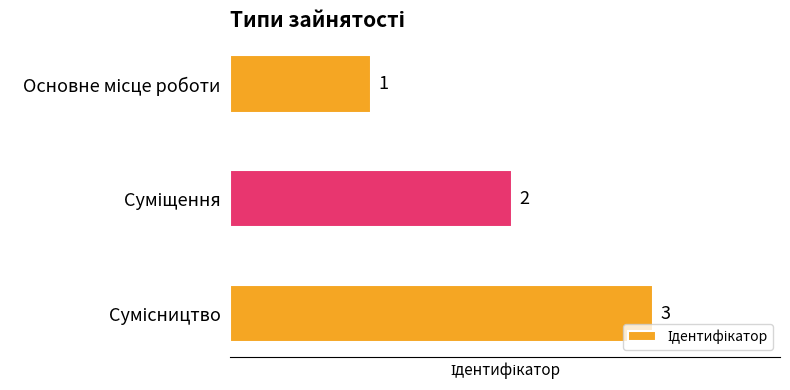

Count the values in the range 1 to 3.

3